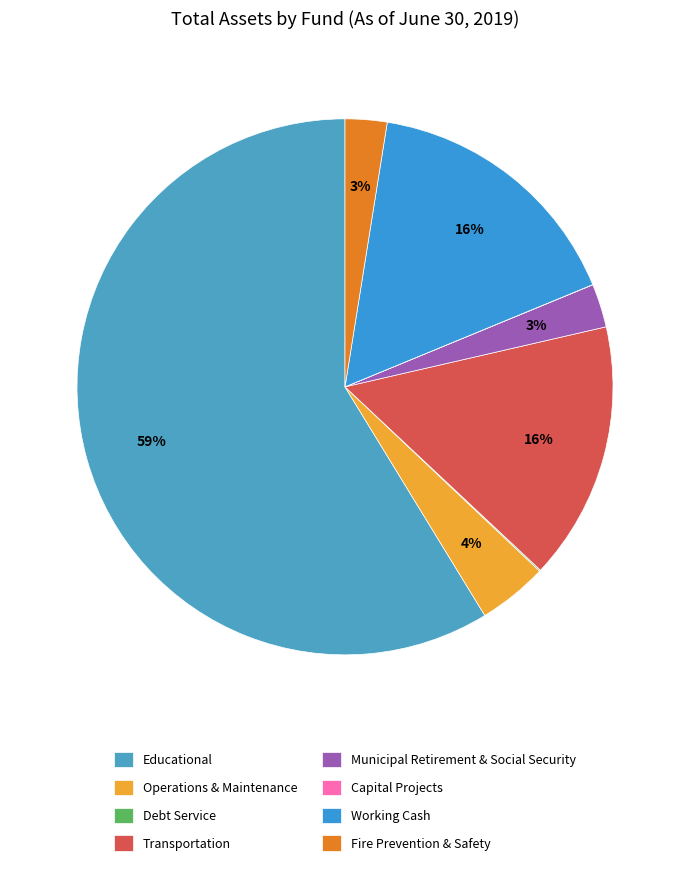

Which category has the biggest portion of the pie?

Educational